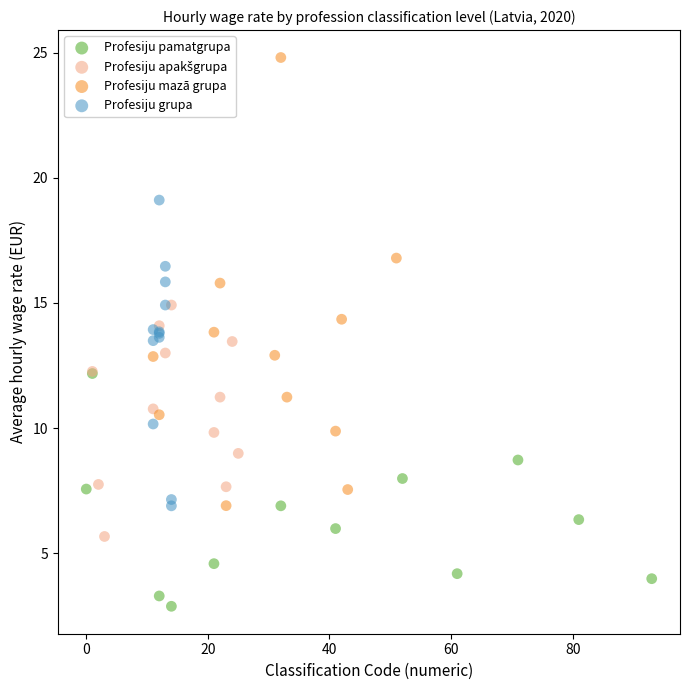

Which series reaches the maximum Y coordinate?

Profesiju mazā grupa